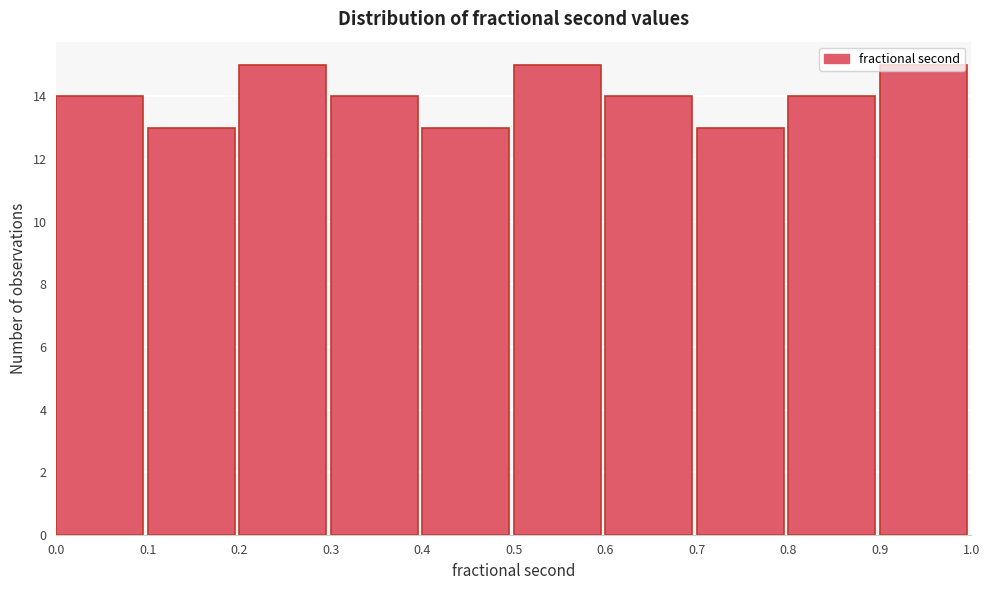

What is the height of the bar covering 0.7 to 0.8 on the x-axis? The values are not printed on the chart, so give them approximately, as read against the axis.

13